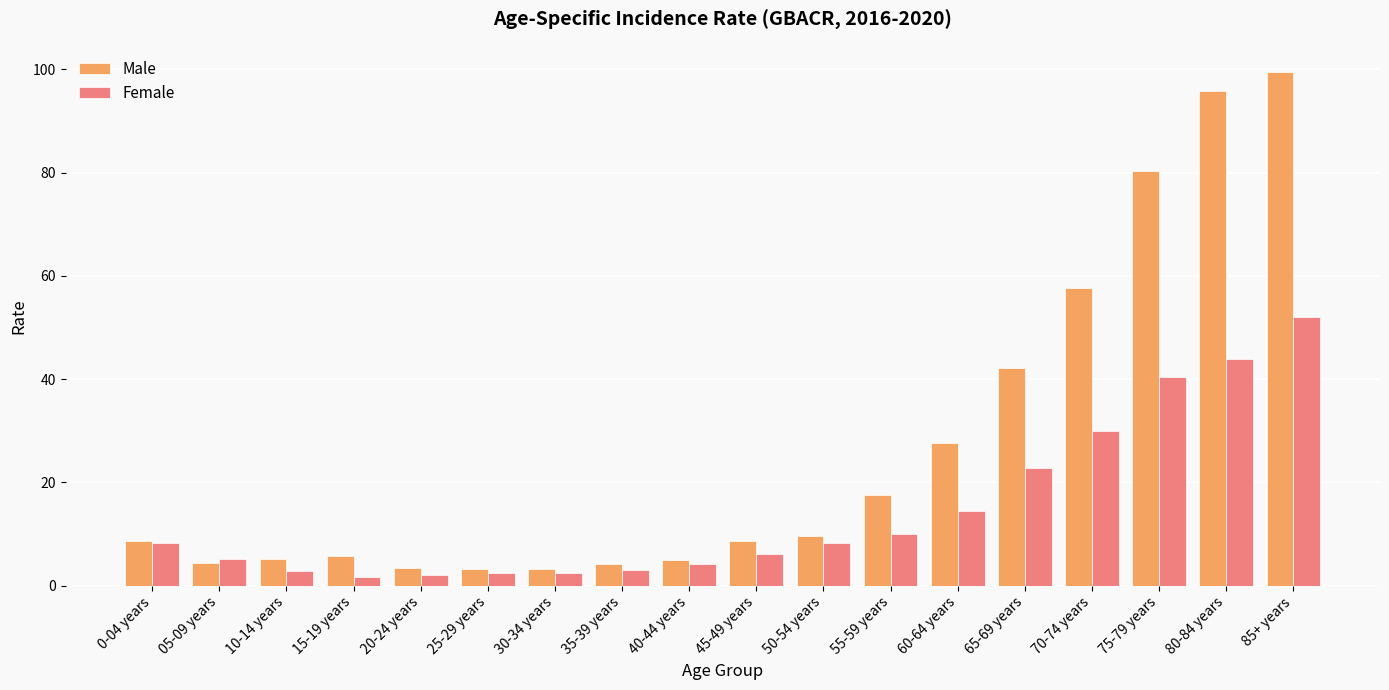

Which series changed the most between 40-44 years and 80-84 years?

Male